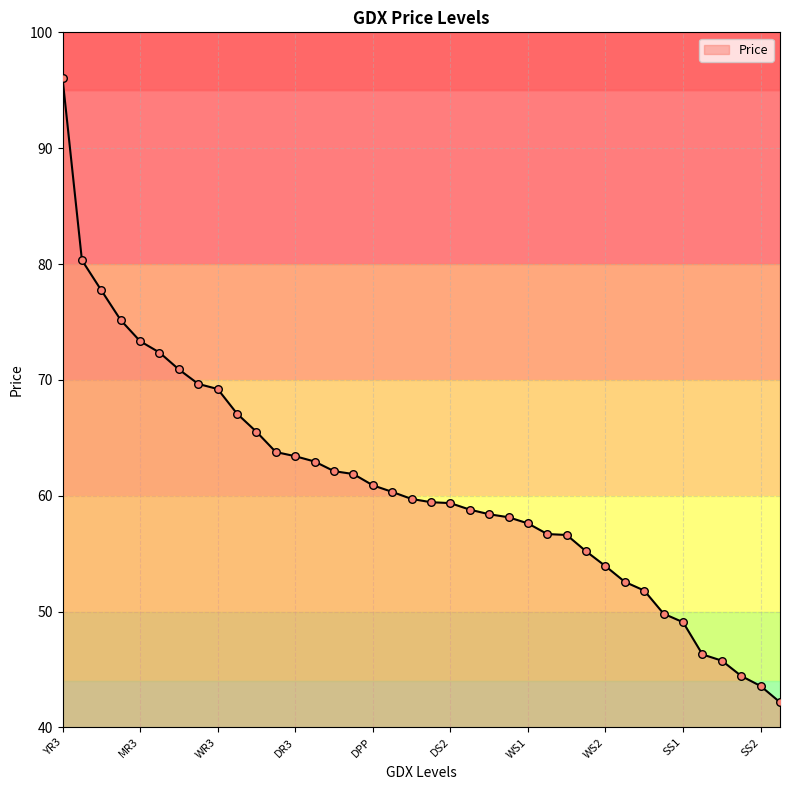

What is the maximum value shown in the chart?

96.0